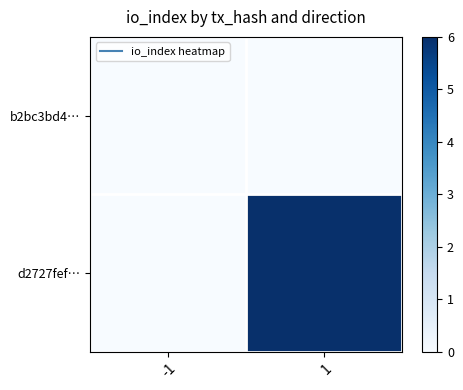

Reading left to right, transcribe all the data shown in this chart.

b2bc3bd4…: -1=0	1=0
d2727fef…: -1=0	1=6